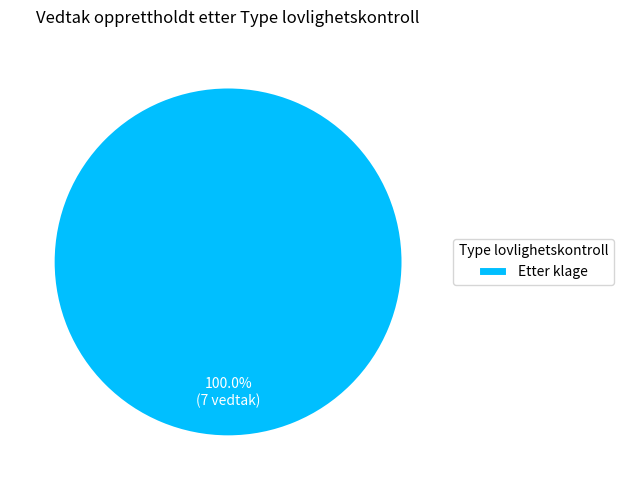

Is there any slice that represents more than half of the pie?

Yes